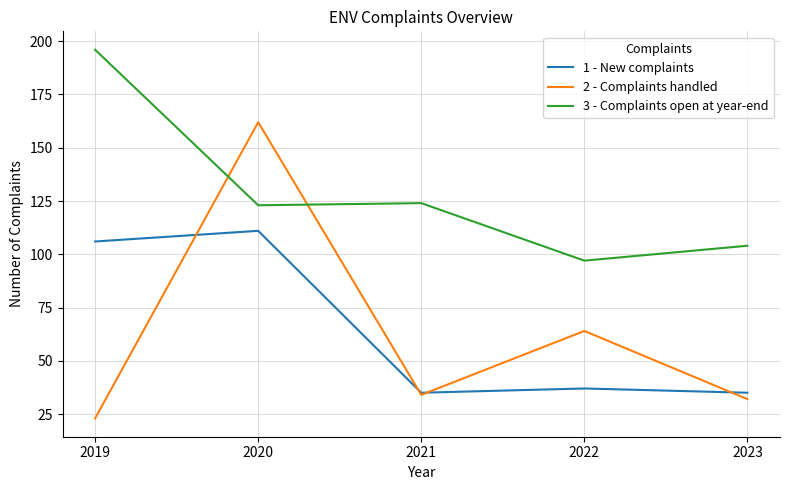

What is the minimum value shown in the chart?

23